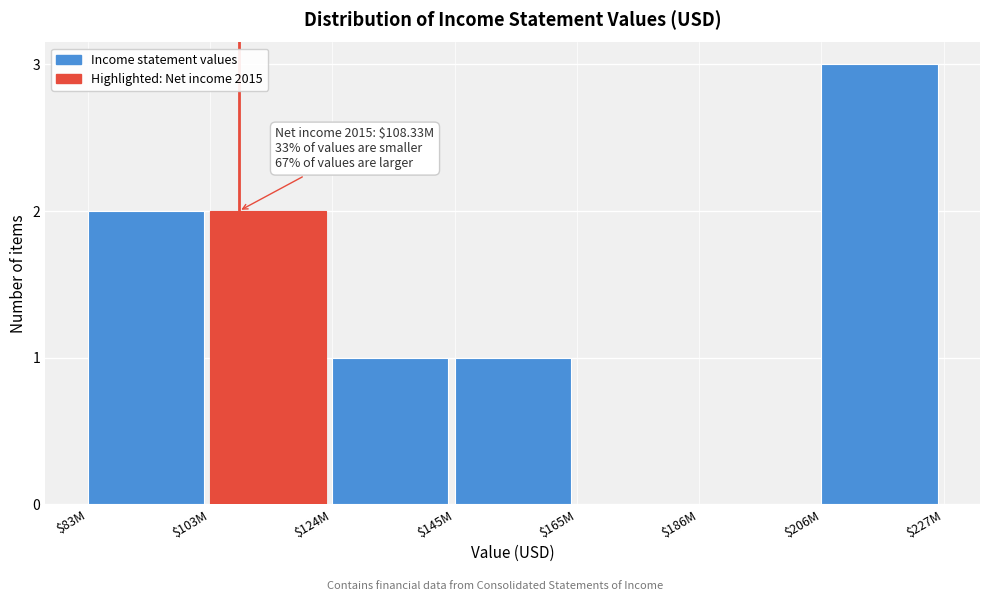

What value does the data have at $206M?

3